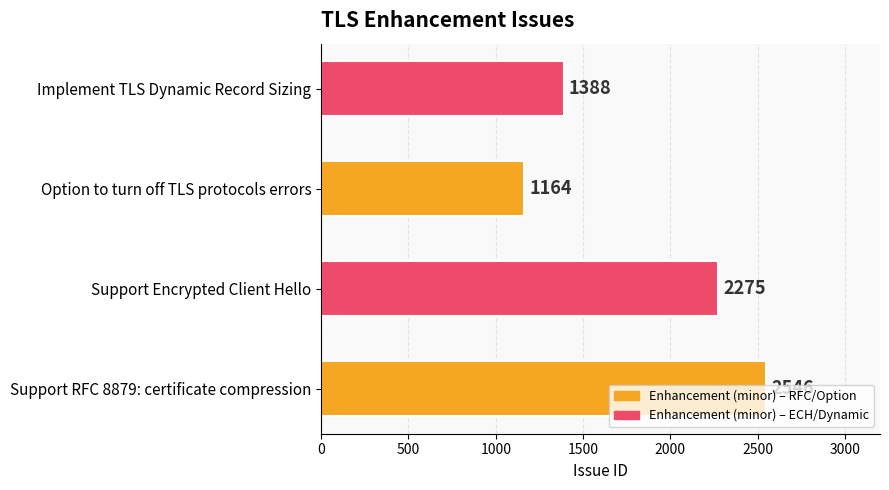

Rank the categories by value from highest to lowest.

Support RFC 8879: certificate compression, Support Encrypted Client Hello, Implement TLS Dynamic Record Sizing, Option to turn off TLS protocols errors